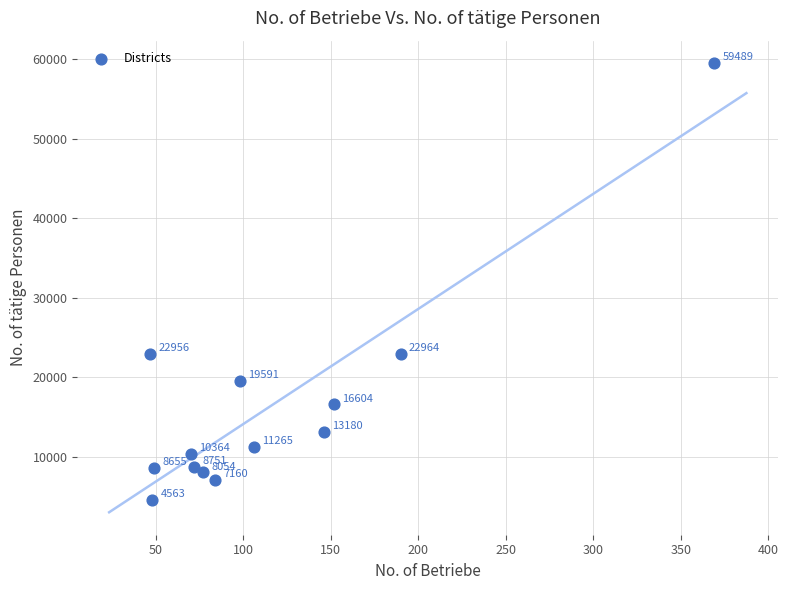

What Y value in the scatter plot is closest to 32026?

22964